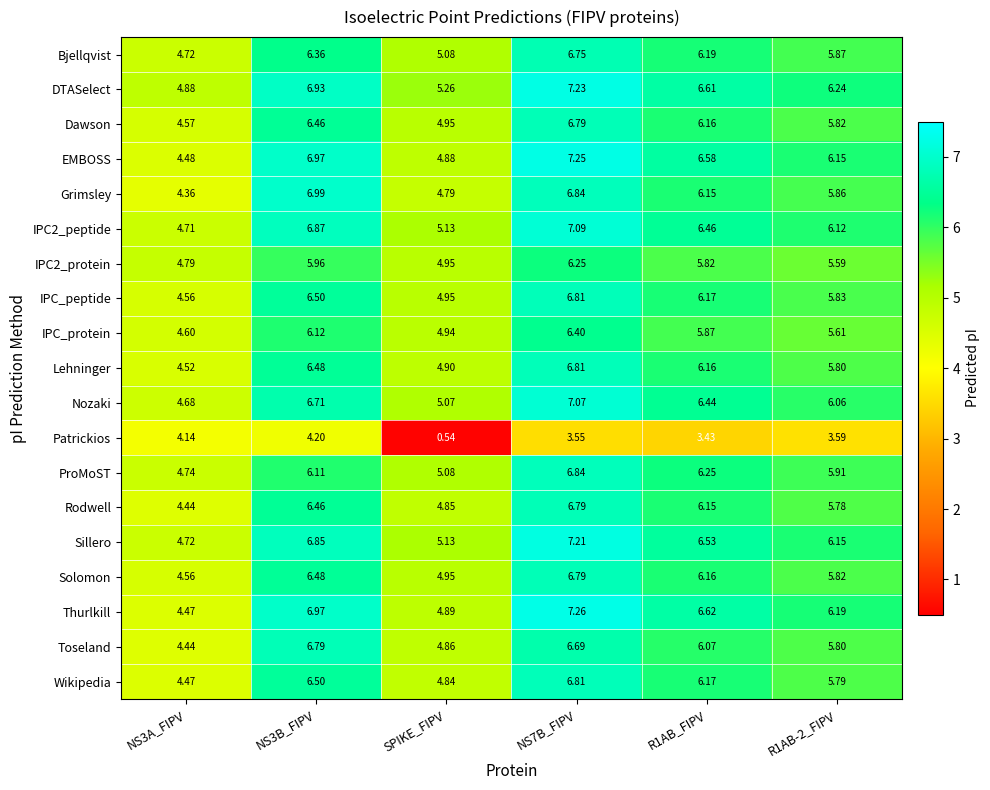

At how many categories does at least one series exceed 0?

6